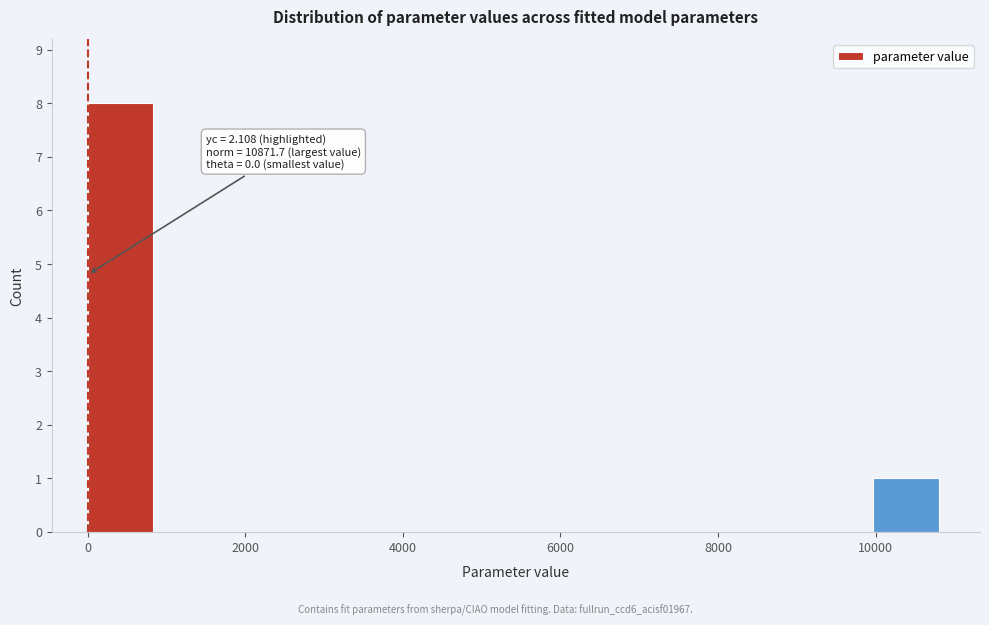

Which range on the x-axis has the tallest bar?

0 to 1000